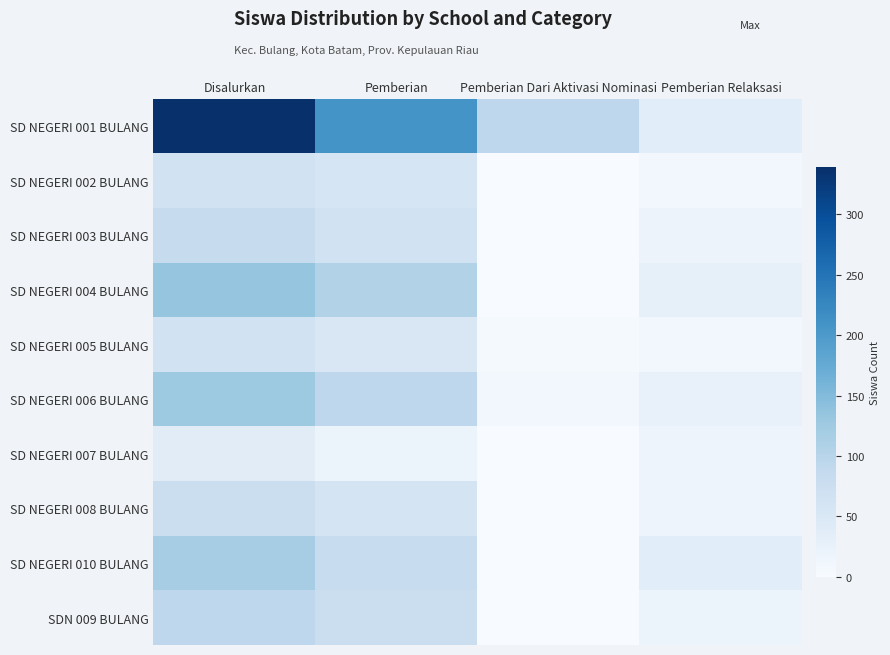

Which series has the largest range (max minus min)?

SD NEGERI 001 BULANG